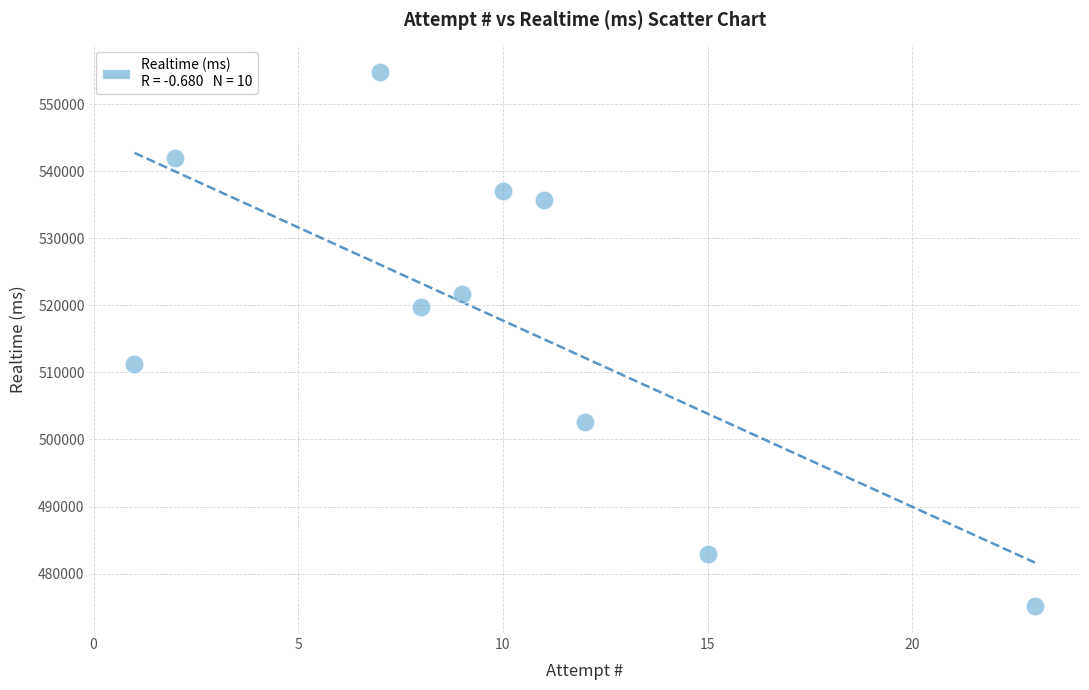

What is the range of Y values (max minus min)?

79631